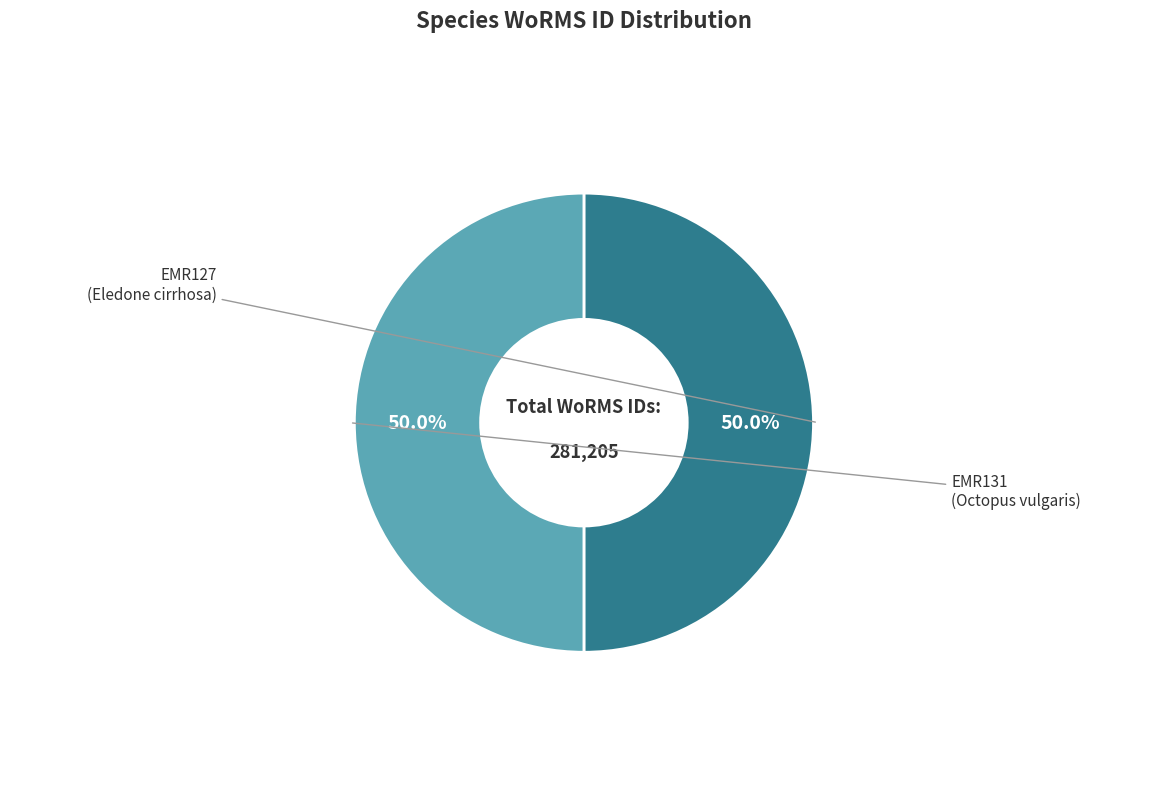

What is the ratio of the value at EMR127 to the value at EMR131?

1.0